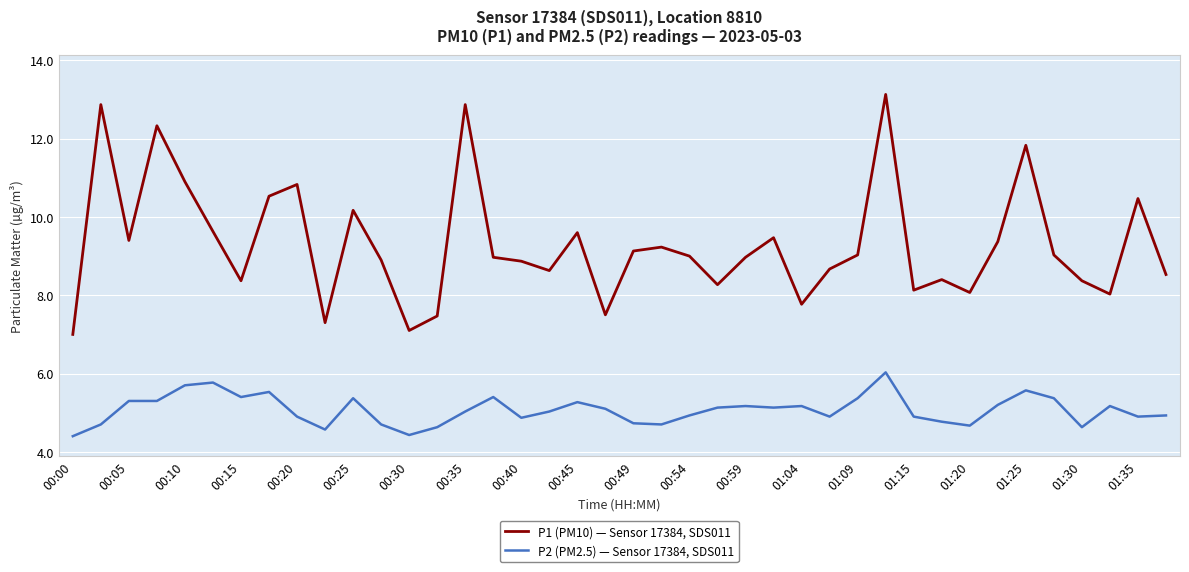

Which series has the largest range (max minus min)?

P1 (PM10) — Sensor 17384, SDS011